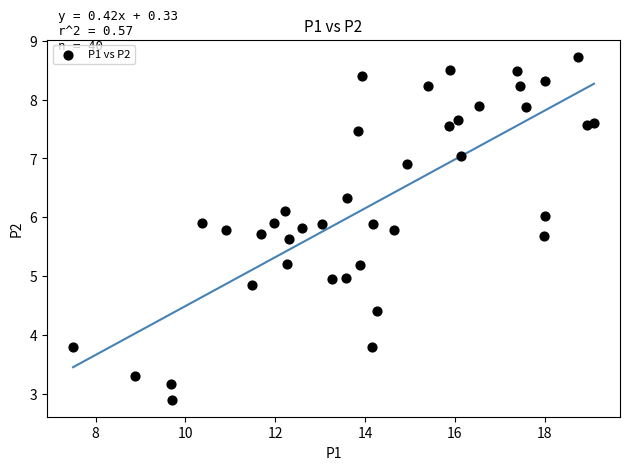

What is the range of X values (max minus min)?

11.6